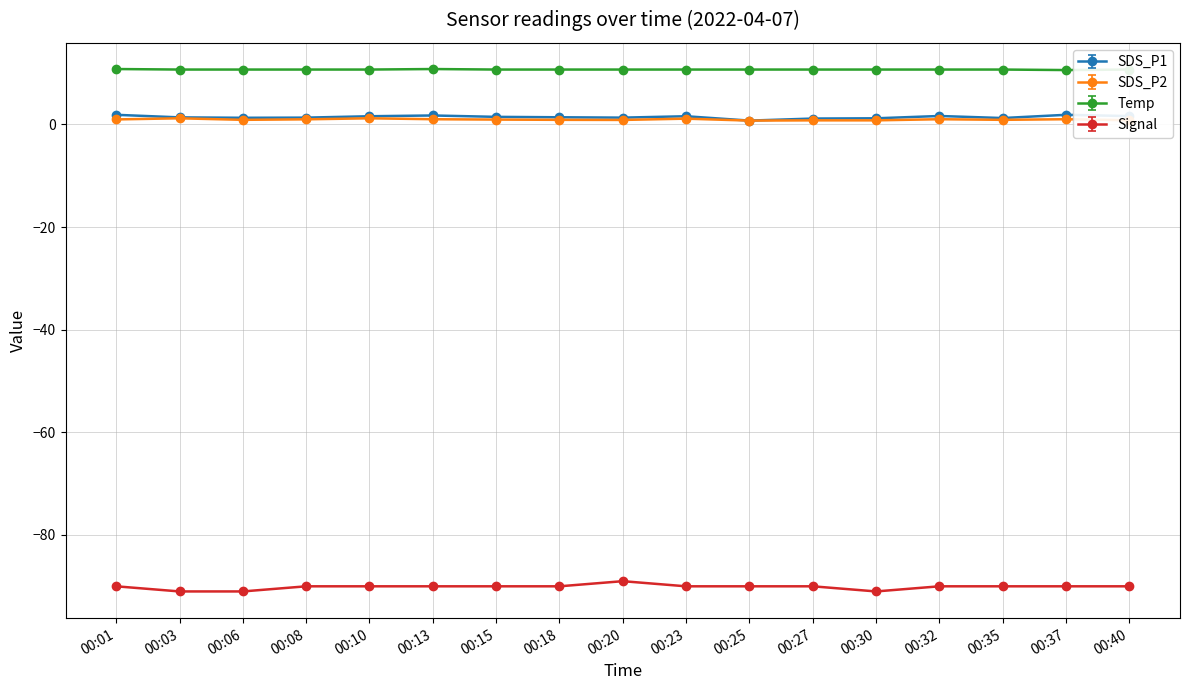

In SDS_P1, how many points are lower than both neighbors (excluding endpoints)?

4